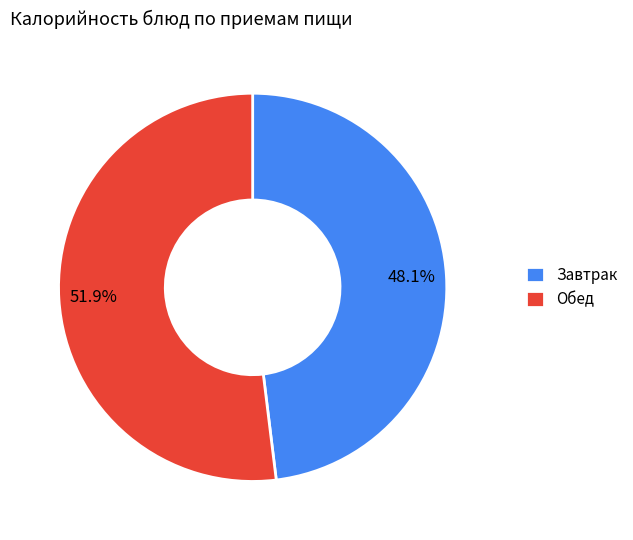

Is there any slice that represents more than half of the pie?

Yes